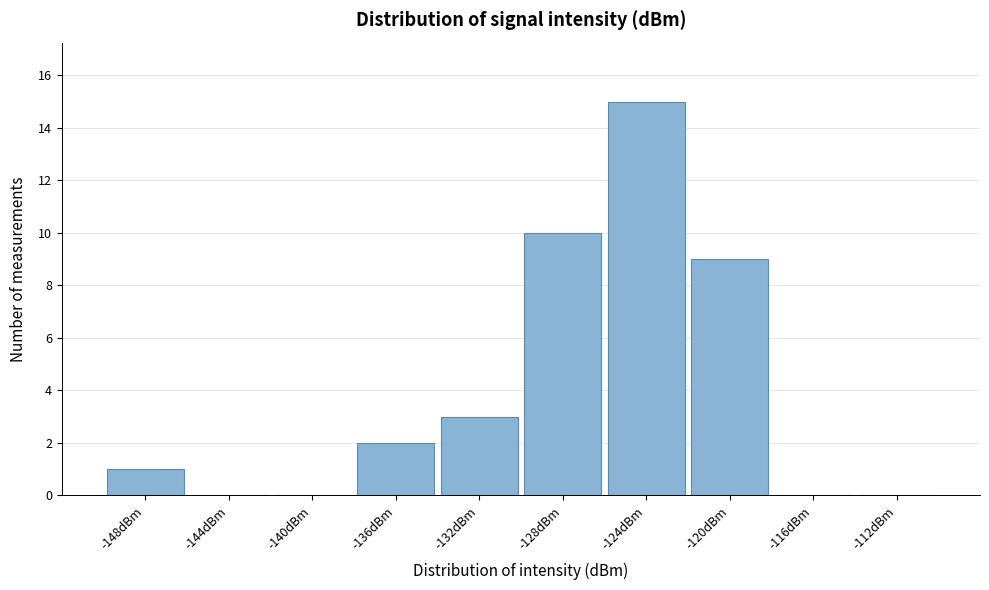

Reading left to right, transcribe this chart: for each bar, give the range it covers on the x-axis and its height. The values are not printed on the chart, so give them approximately, as read against the axis.

-150 to -146: 1
-146 to -142: 0
-142 to -138: 0
-138 to -134: 2
-134 to -130: 3
-130 to -126: 10
-126 to -122: 15
-122 to -118: 9
-118 to -114: 0
-114 to -110: 0